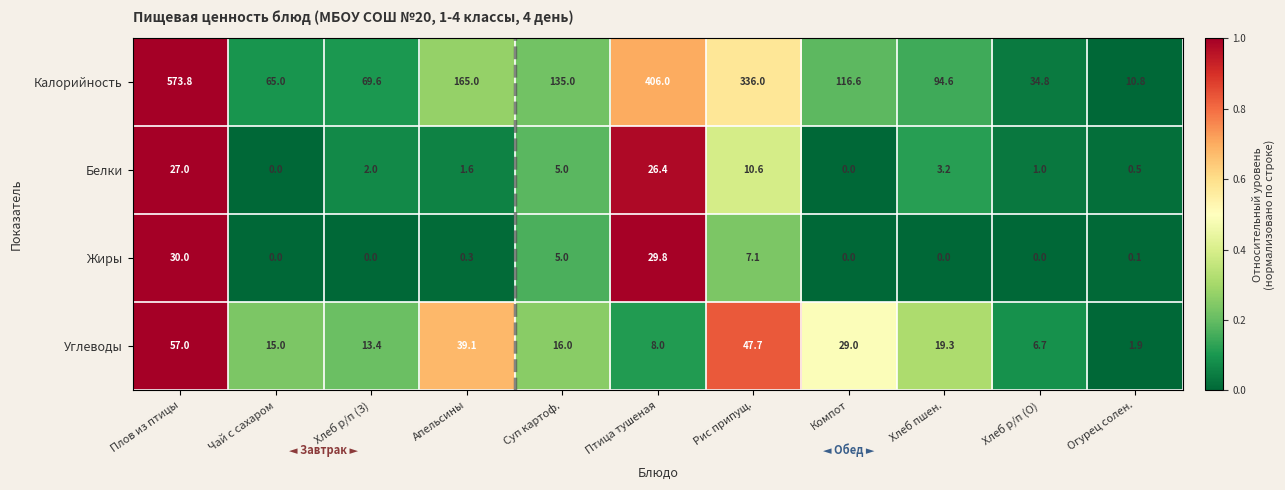

At which category is the sum across all series the highest?

Плов из птицы